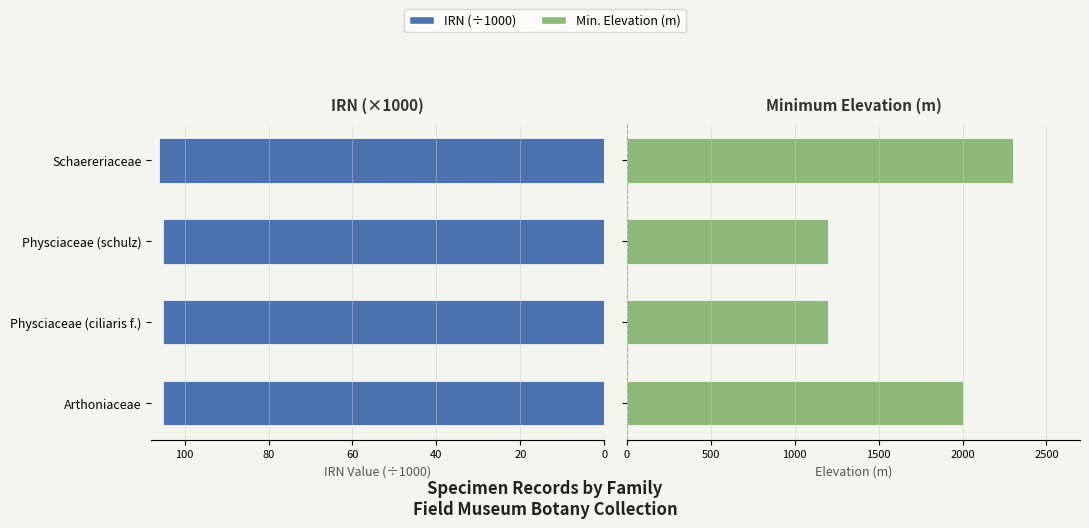

At how many categories does at least one series exceed 1106?

4